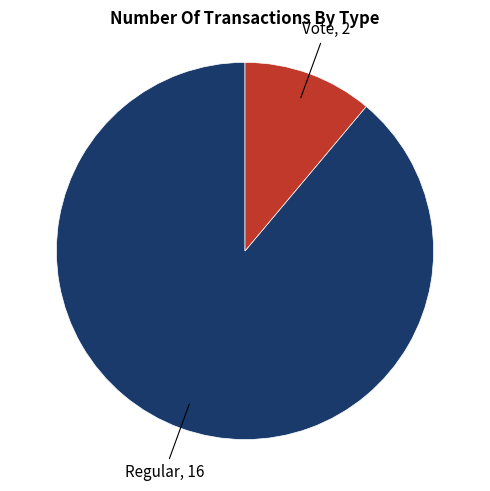

Do Vote and Regular together represent more than half of the pie?

Yes